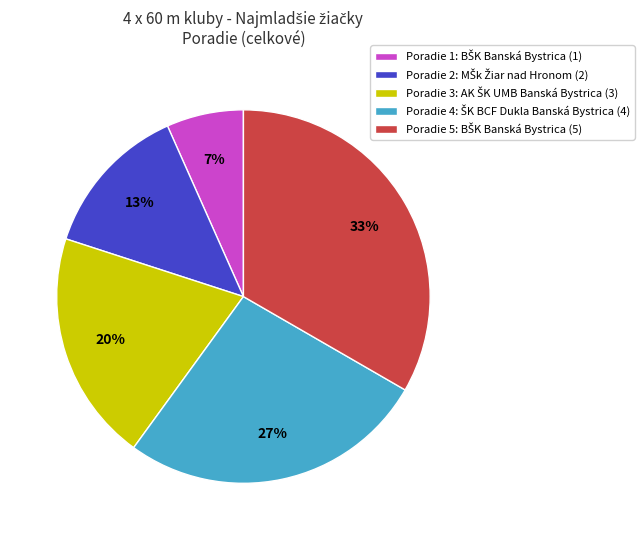

Is there a majority slice in this chart?

No